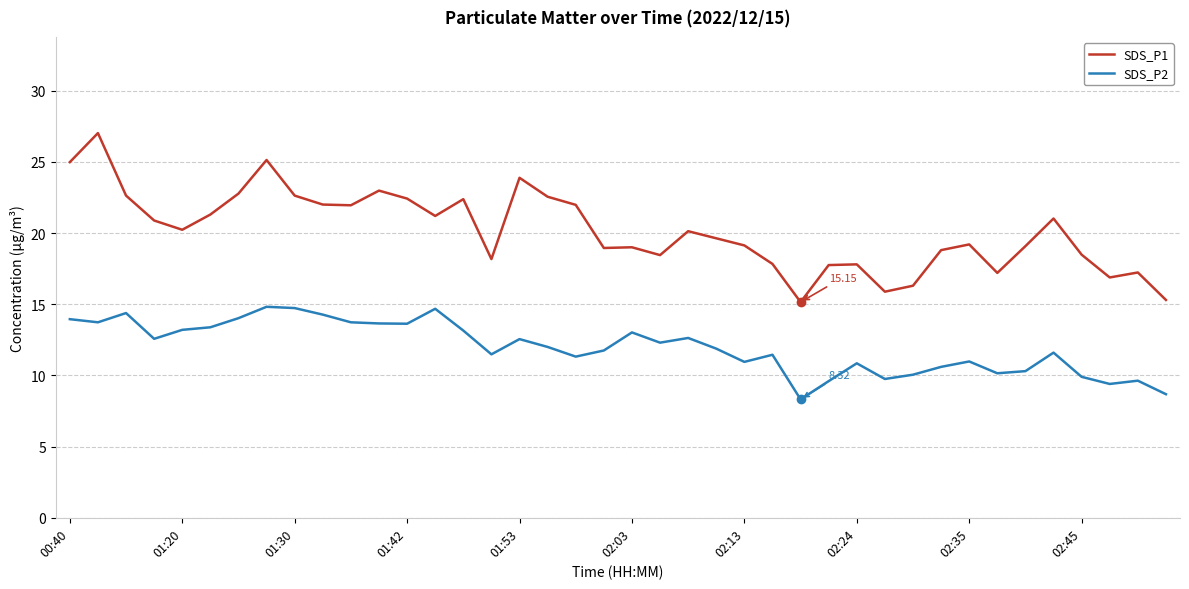

True or false: SDS_P1 and SDS_P2 intersect in this chart.

False